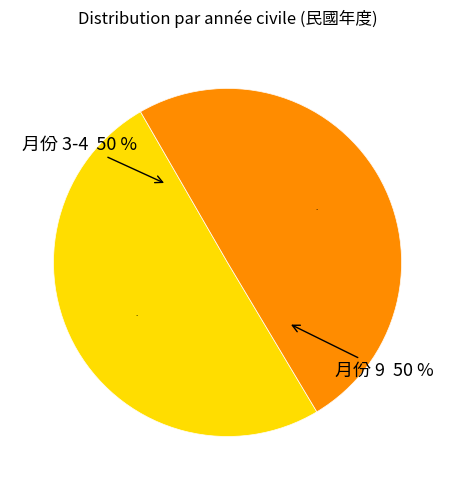

Count the number of slices in the pie.

2